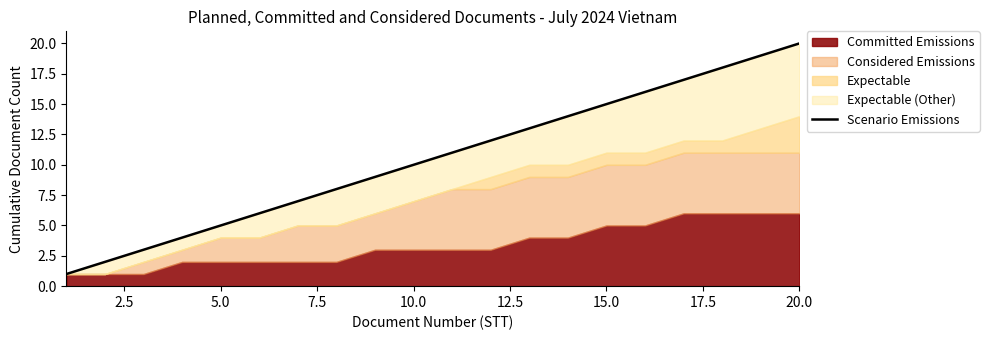

Count the number of categories in the chart.

20